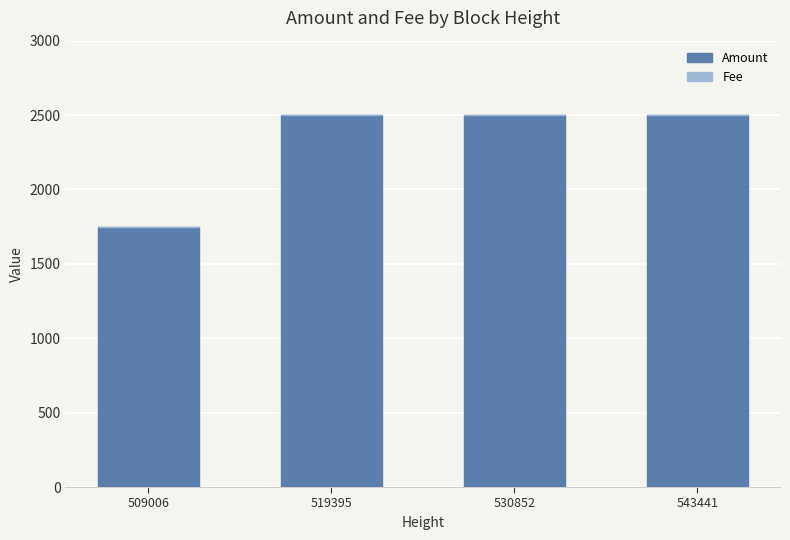

True or false: Amount has a value of 929 at 509006.

False